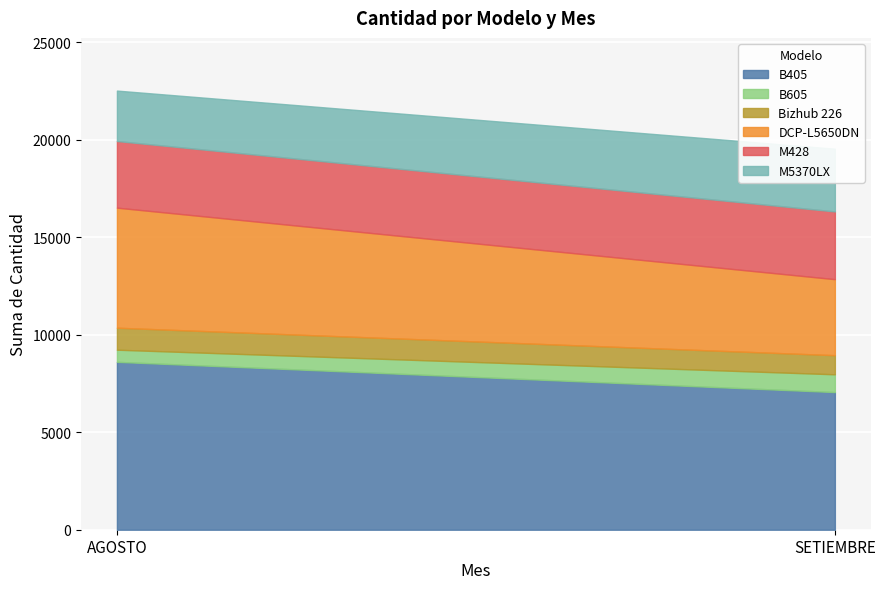

What is the difference between the M428 values at SETIEMBRE and AGOSTO?

57